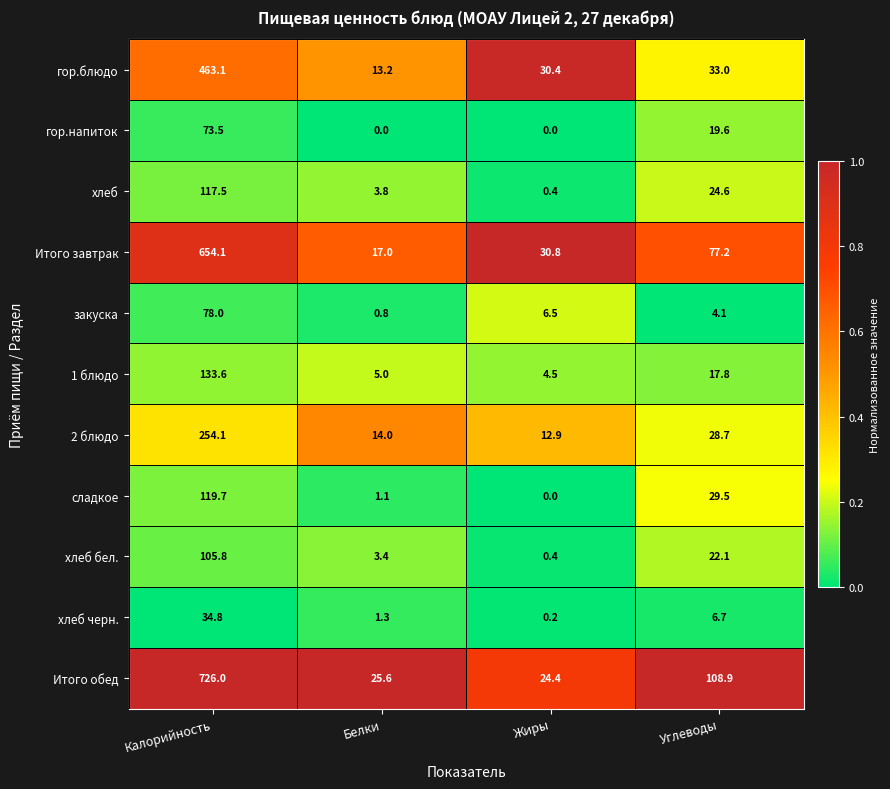

Between Жиры and Углеводы, which series saw the biggest shift?

Итого обед